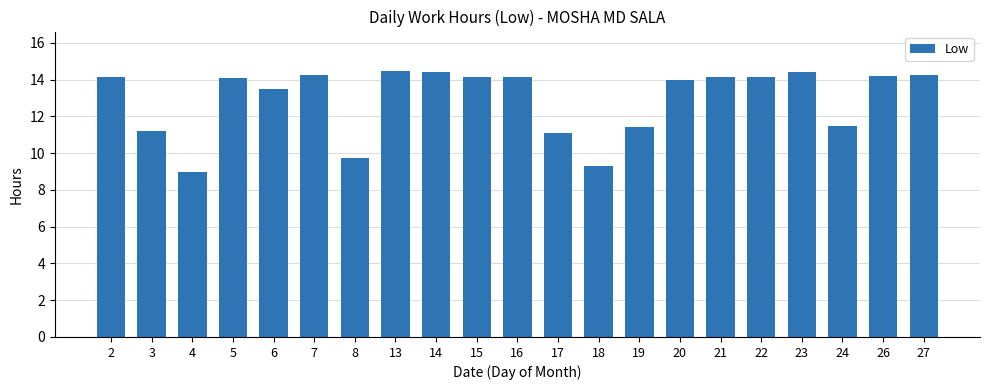

How many series are shown in this chart?

1